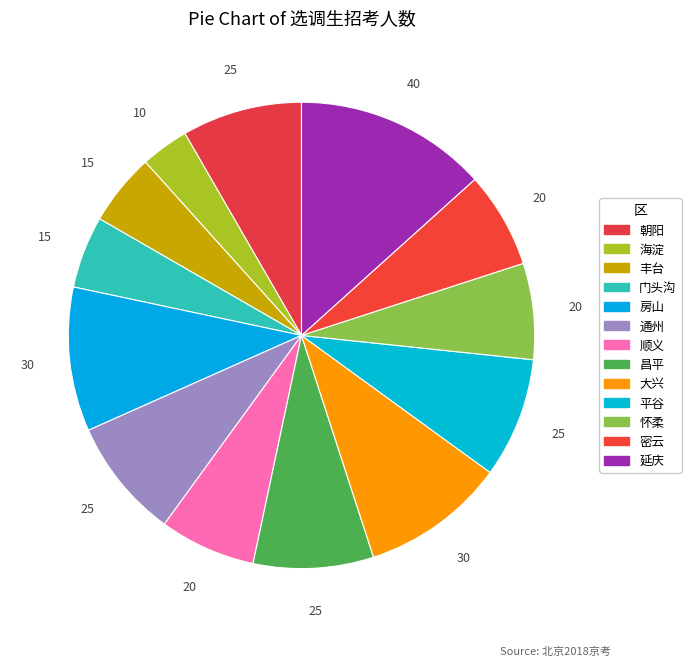

Between 通州 and 大兴, which is larger?

大兴